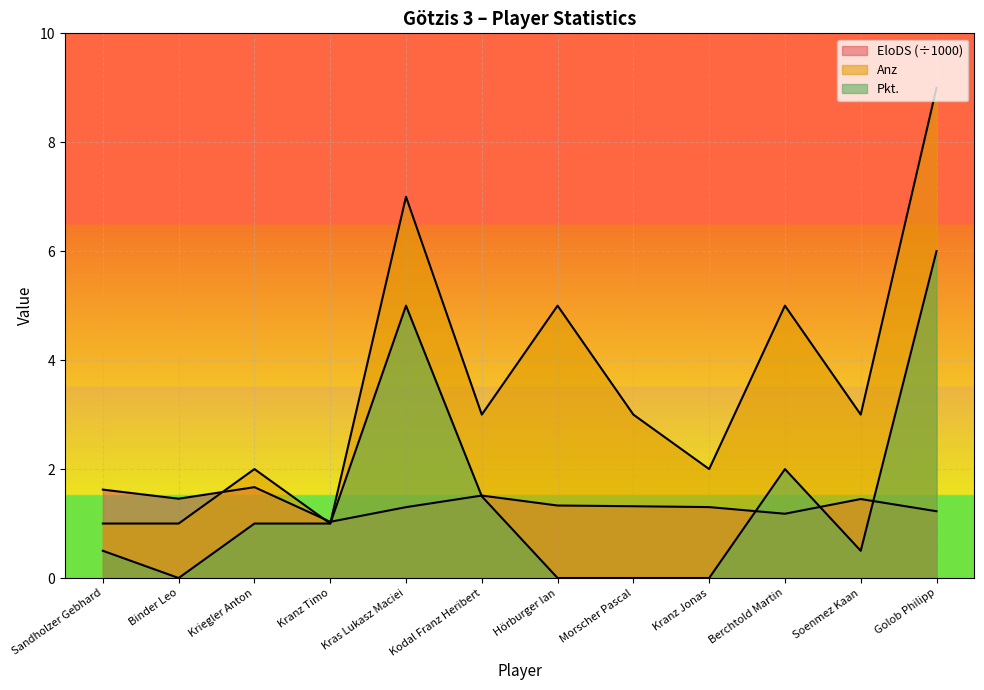

What are all the series names shown in the legend?

EloDS, Pkt., Anz